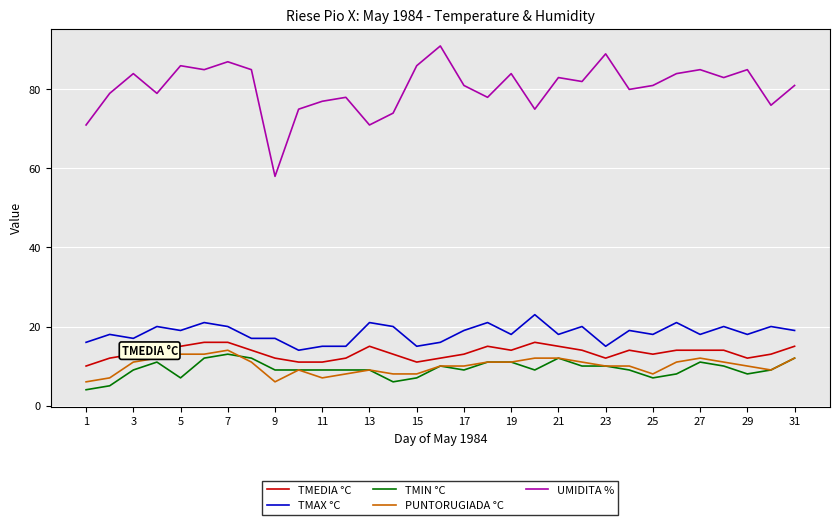

Which series has the widest spread of values?

UMIDITA %